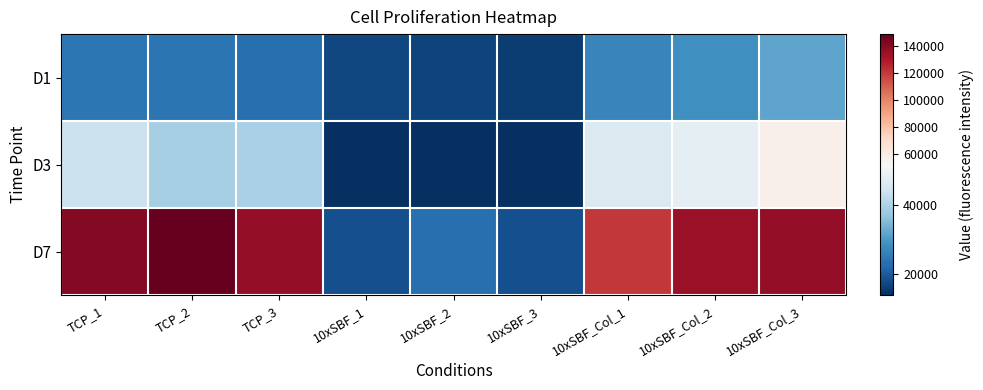

What is the greatest value displayed?

148650.0